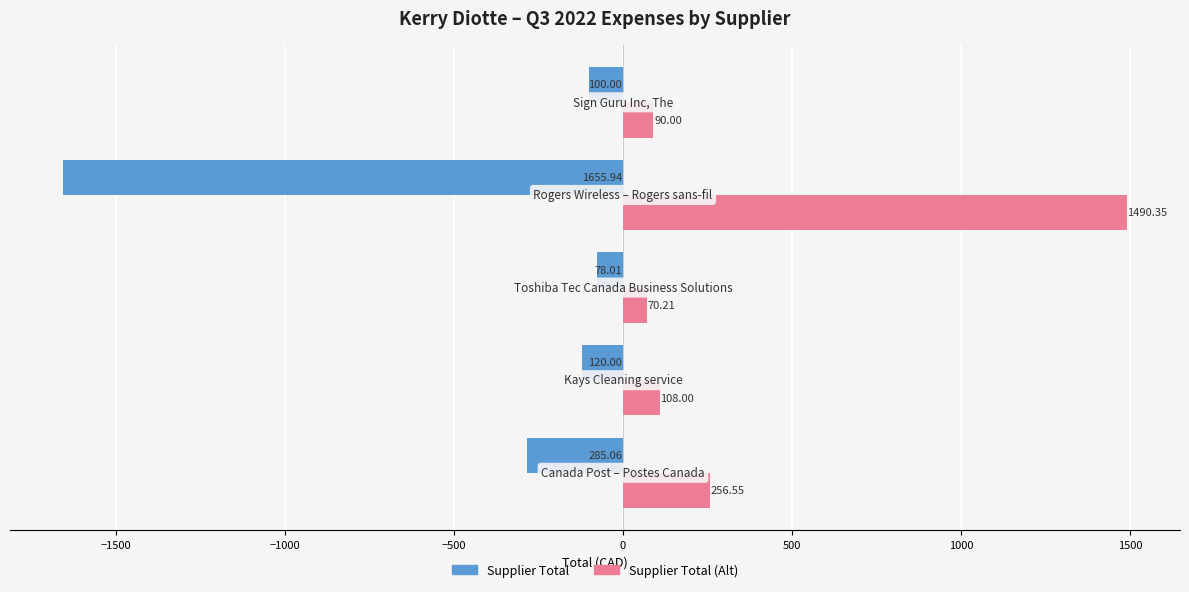

Which series has the largest total across all categories?

Supplier Total (Alt)